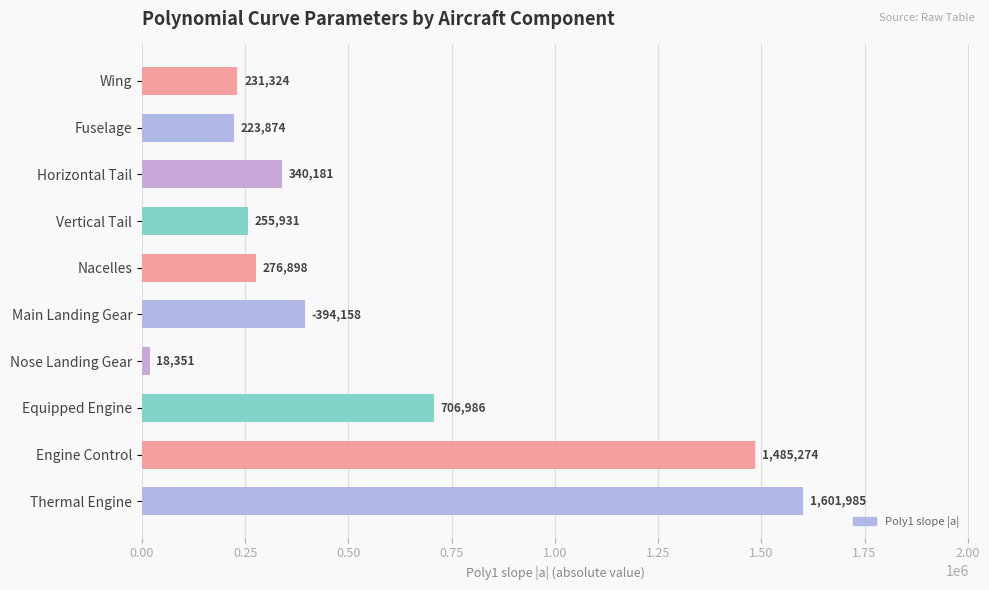

List the labels in order of value, smallest first.

Nose Landing Gear, Fuselage, Wing, Vertical Tail, Nacelles, Horizontal Tail, Main Landing Gear, Equipped Engine, Engine Control, Thermal Engine